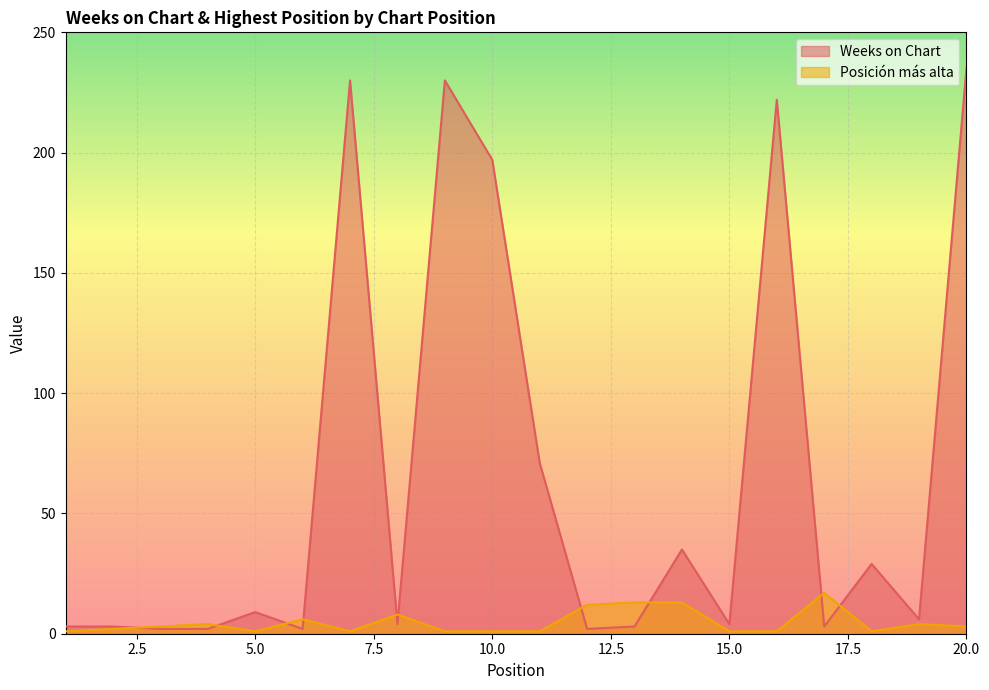

Which series ends up on top after the final intersection of Weeks on Chart and Posición más alta?

Weeks on Chart